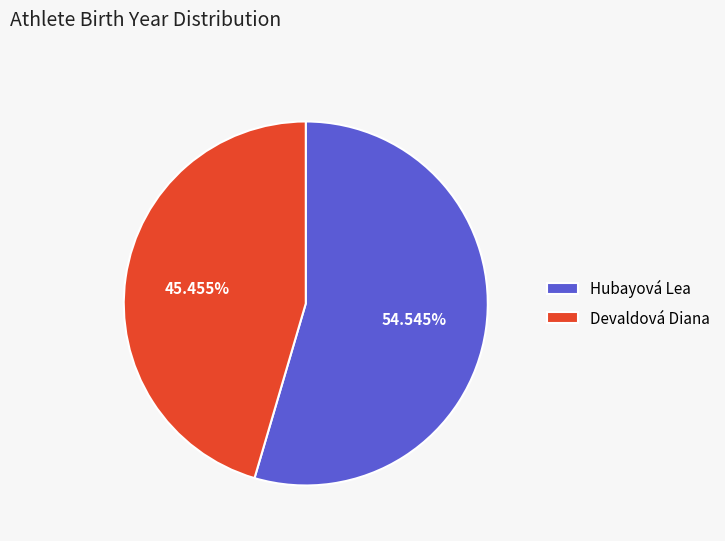

Which has a higher value, Hubayová Lea or Devaldová Diana?

Hubayová Lea